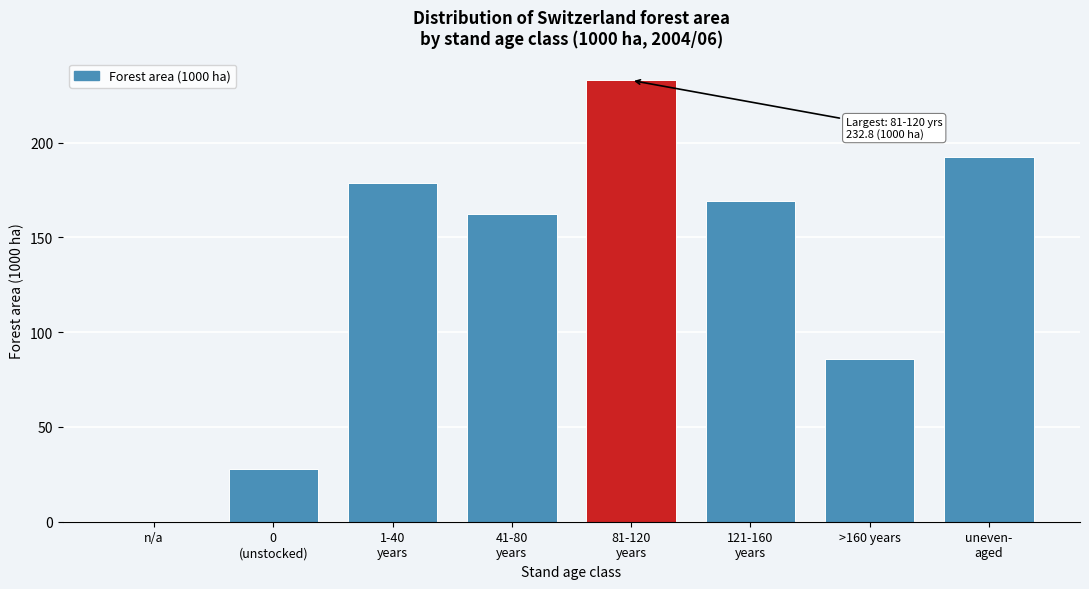

What is the greatest value displayed?

232.8